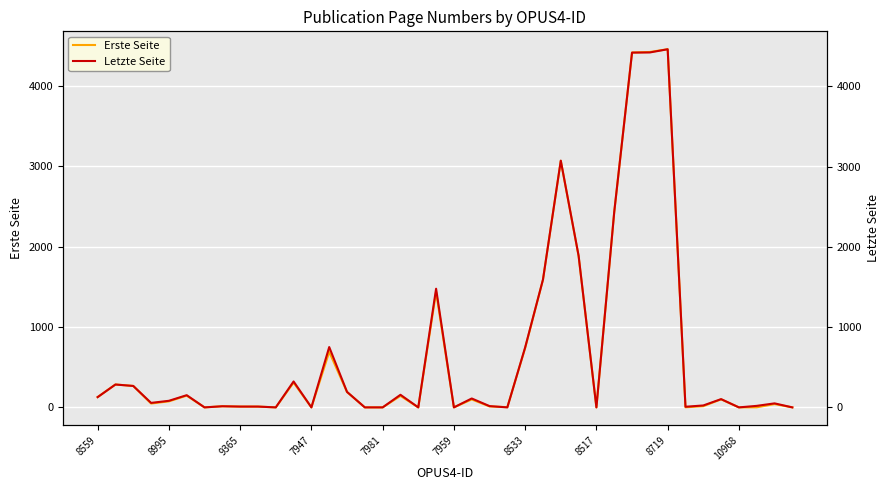

The value of Erste Seite at 8533 is 738. True or false?

True